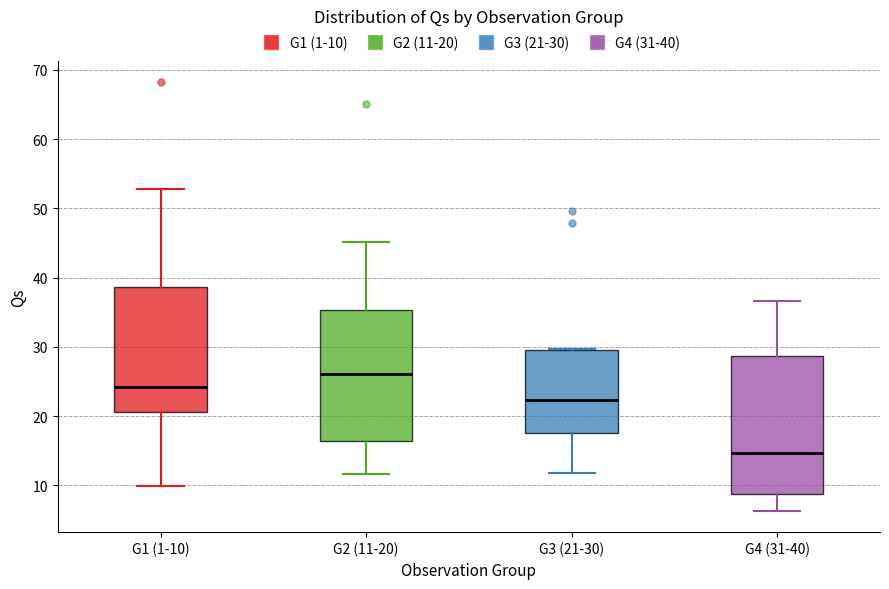

Which box is the tallest, from its lower edge to its upper edge?

G4 (31-40)